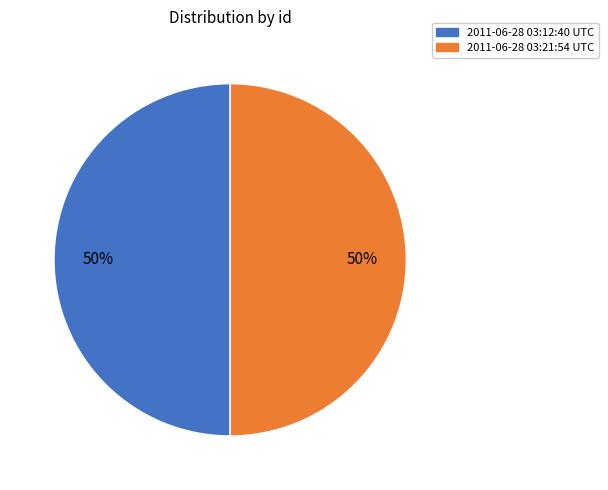

Is it true that 2011-06-28 03:21:54 UTC is 36% of the pie?

False